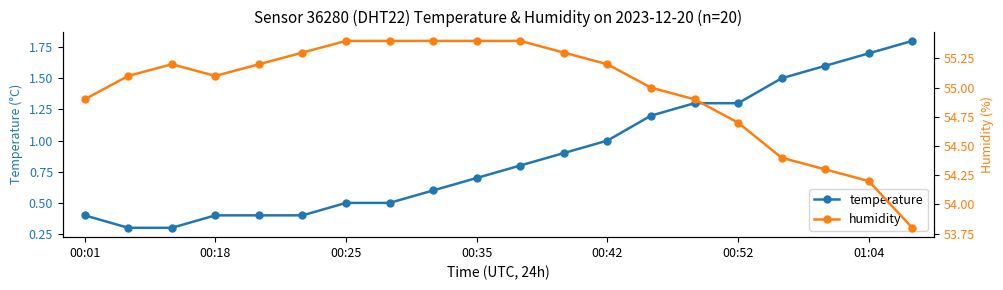

What is the difference between the maximum and minimum values in the temperature series?

1.5